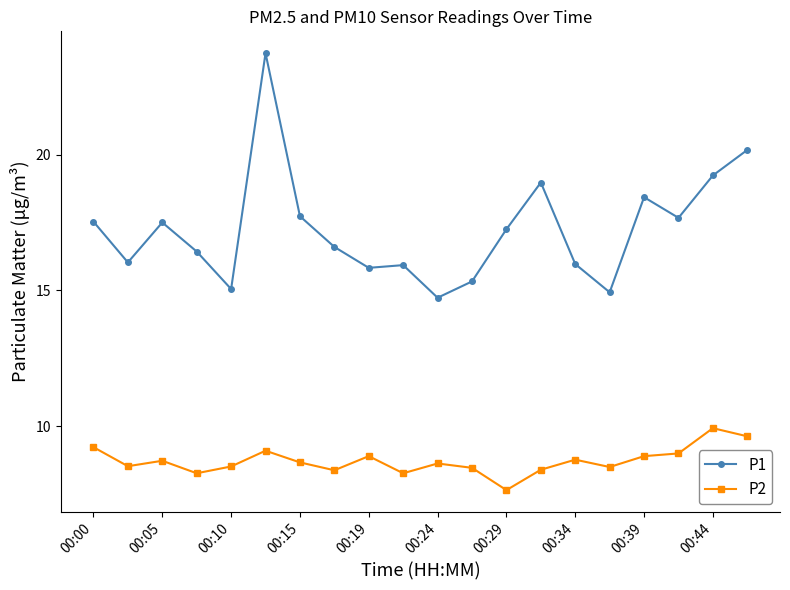

What is the smallest value displayed?

7.7